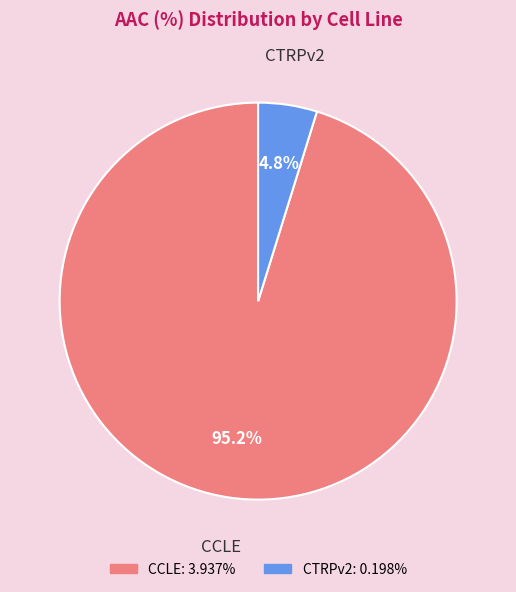

What portion of the pie excludes CCLE?

4.8%